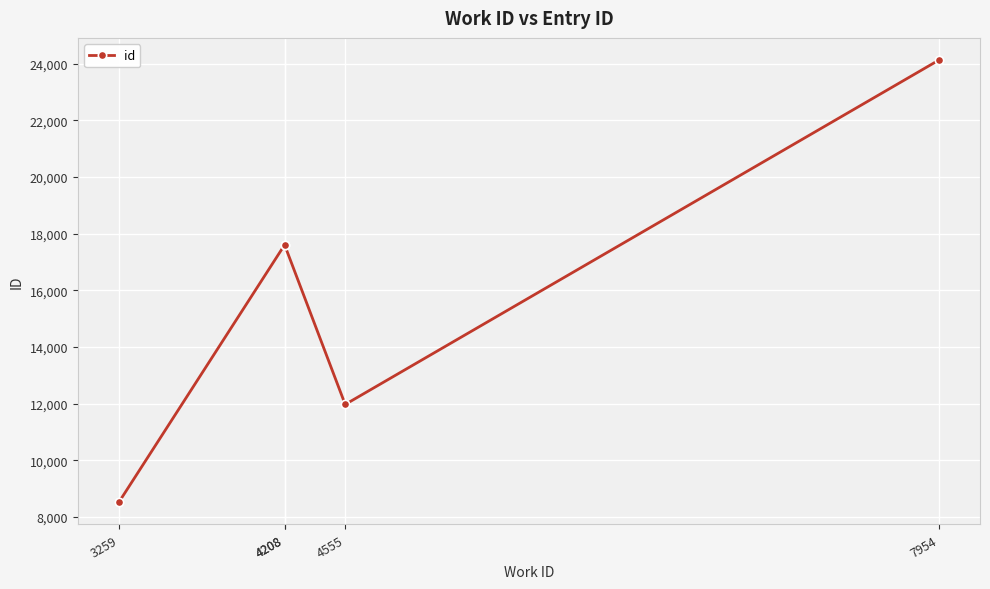

The value at 3259 is 8517. True or false?

True